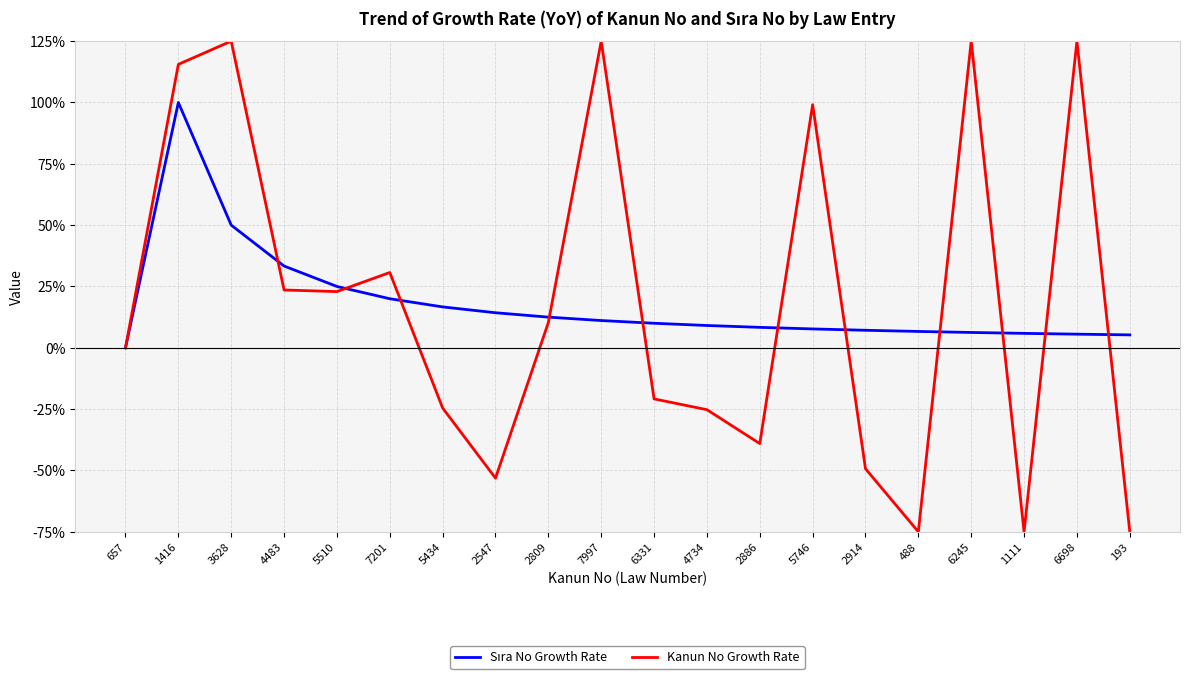

What is the total value across all series at 1416?

215.5